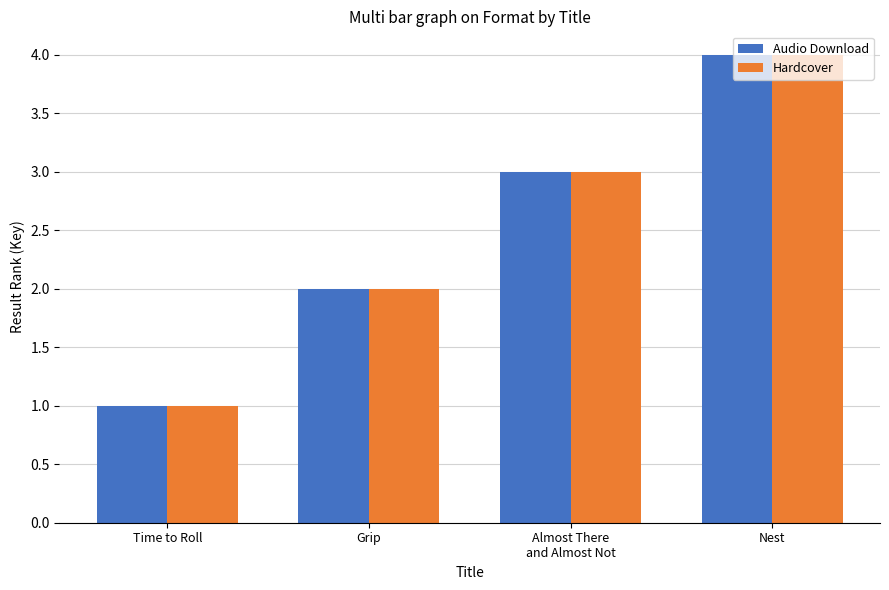

How many bars are there in each group?

2